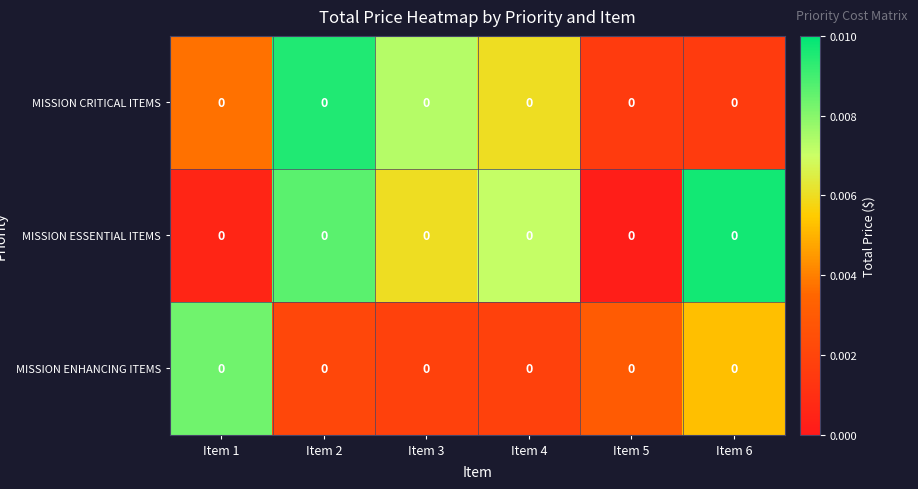

Reading right to left, extract all data points from this chart.

MISSION CRITICAL ITEMS: Item 6=0.0	Item 5=0.0	Item 4=0.0	Item 3=0.0	Item 2=0.0	Item 1=0.0
MISSION ESSENTIAL ITEMS: Item 6=0.0	Item 5=0.0	Item 4=0.0	Item 3=0.0	Item 2=0.0	Item 1=0.0
MISSION ENHANCING ITEMS: Item 6=0.0	Item 5=0.0	Item 4=0.0	Item 3=0.0	Item 2=0.0	Item 1=0.0